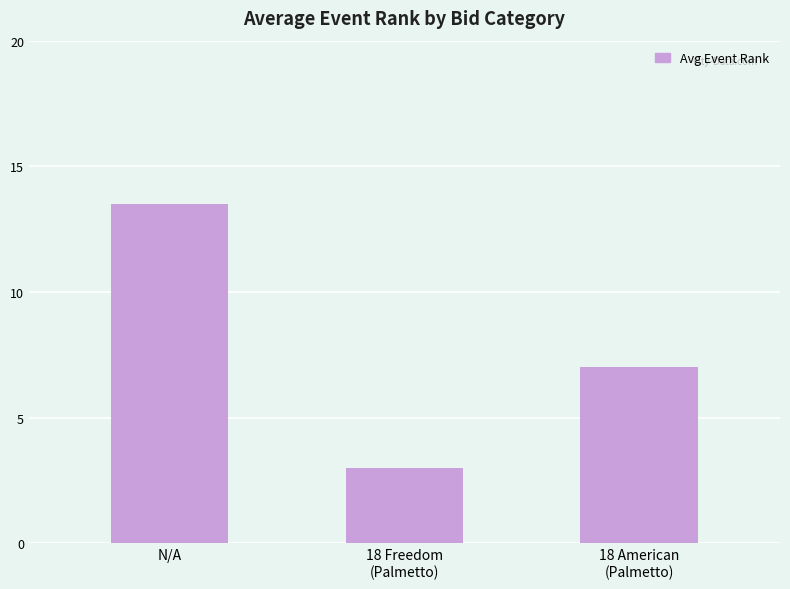

How many bars are there in total?

3